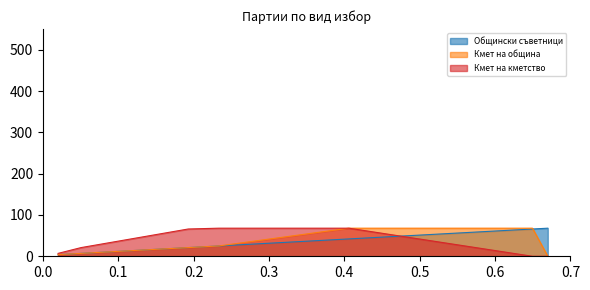

What are all the series names shown in the legend?

Общински съветници, Кмет на община, Кмет на кметство